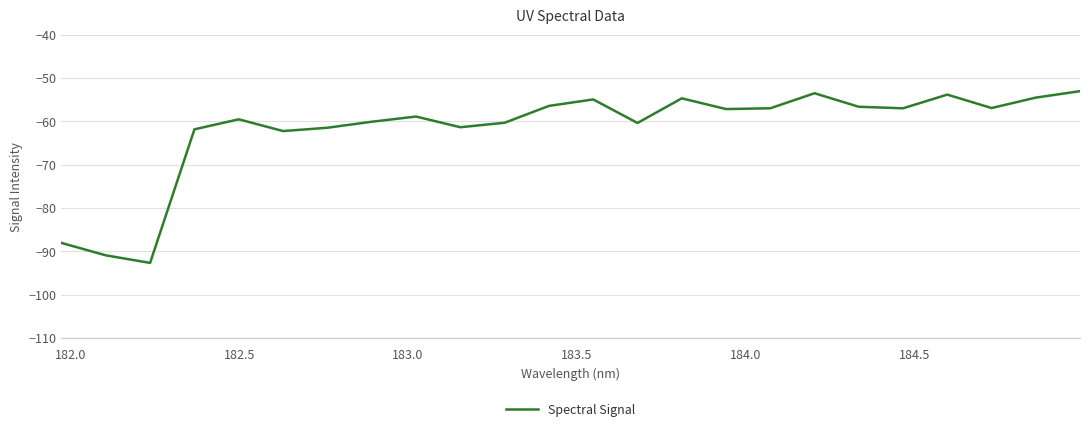

What is the difference between the maximum and minimum values?

39.6